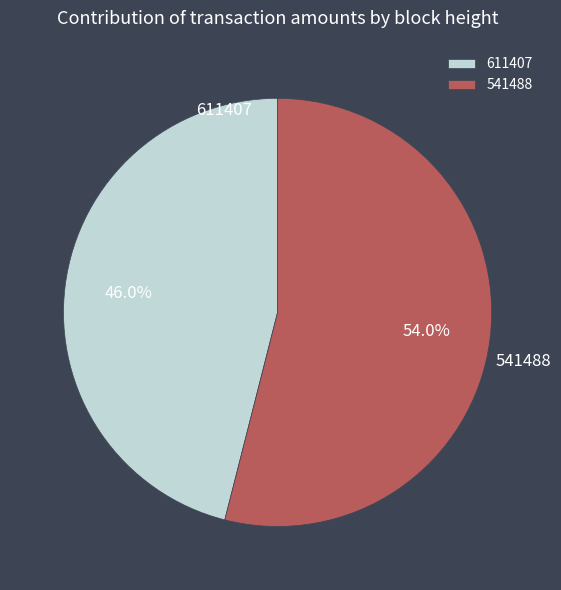

To the nearest percent, what percentage of the pie is 541488?

54%